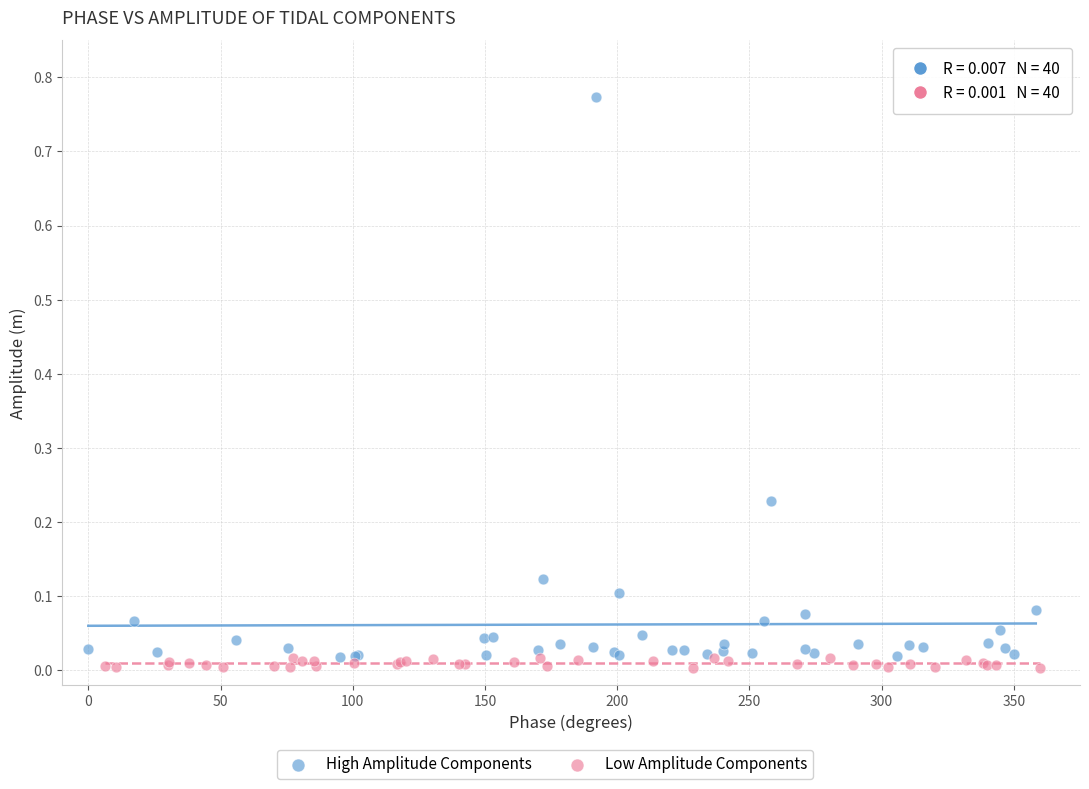

Which series reaches the maximum Y coordinate?

High Amplitude Components